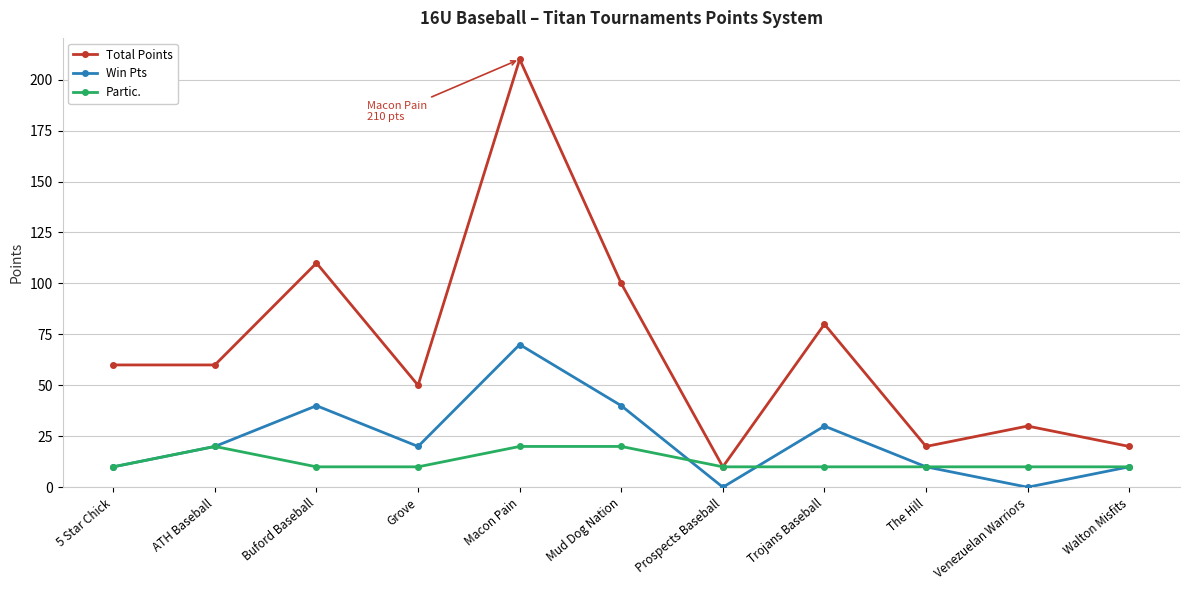

What is the lowest value of the Total Points series?

10